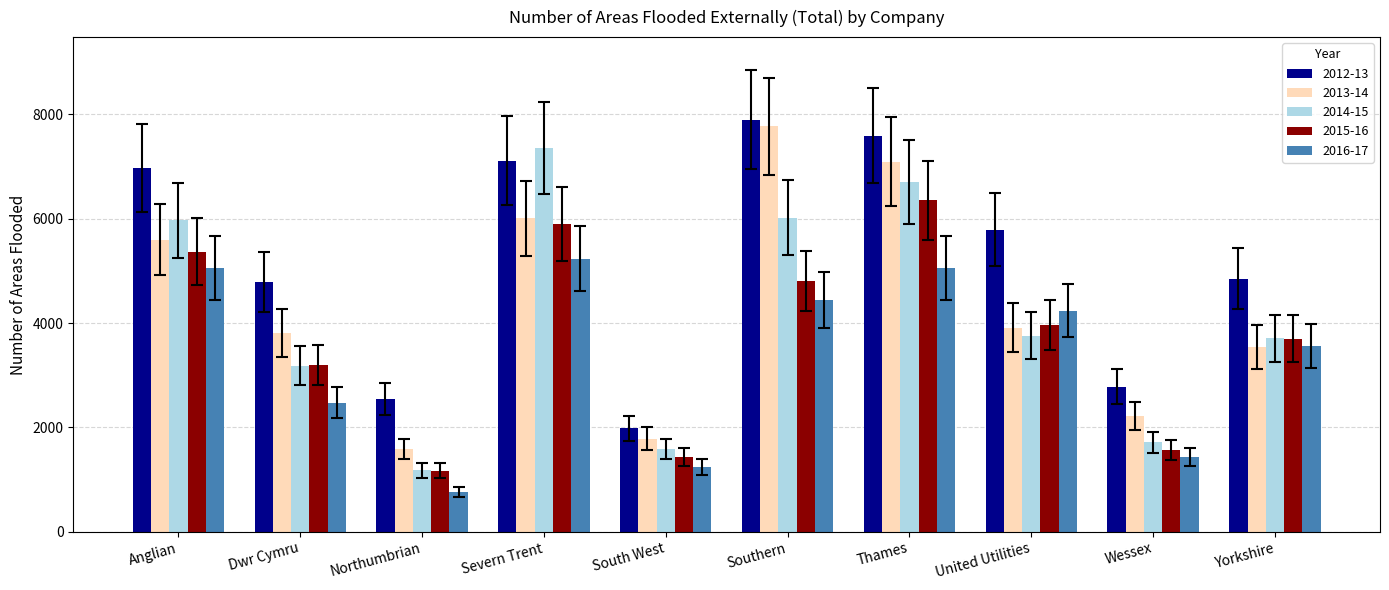

What is the spread (max minus min) of values at Yorkshire?

1311